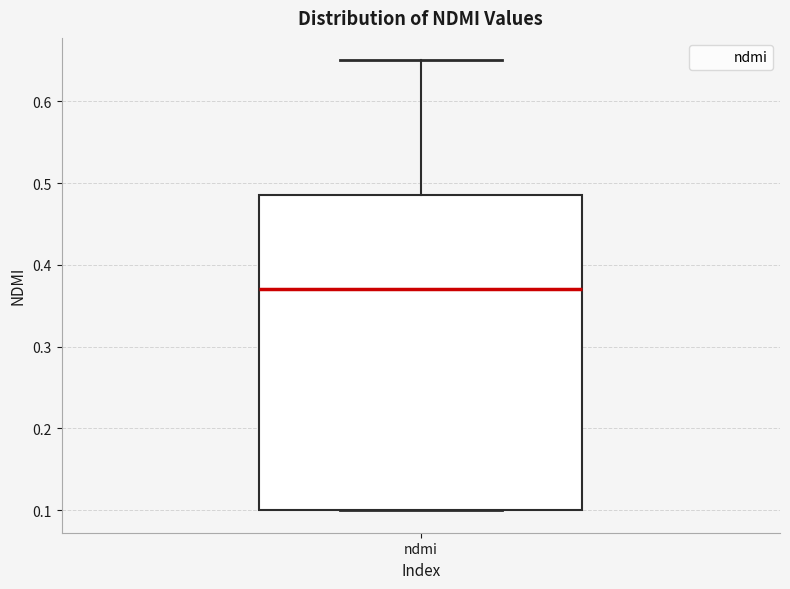

Read this box plot against the y-axis: the position of the median line, the range covered by the box, and the ends of both whiskers. The values are not printed on the chart, so give them approximately, as read against the axis.

median 0.37, box 0.10 to 0.49, whiskers 0.10 to 0.65